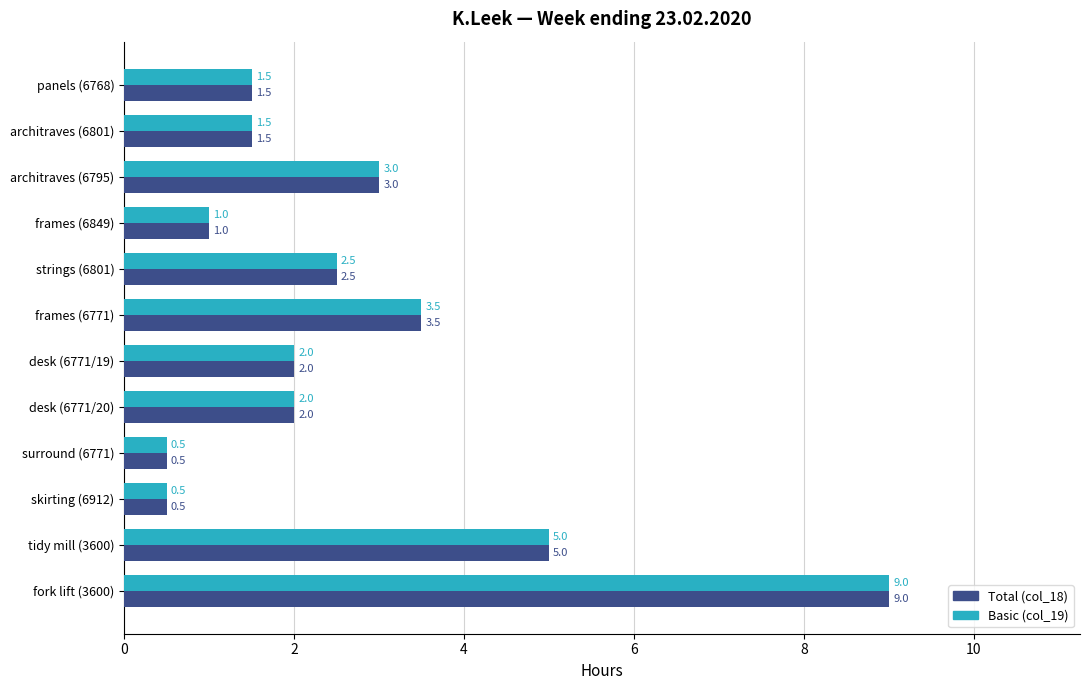

What is the total value across all series at architraves (6801)?

3.0